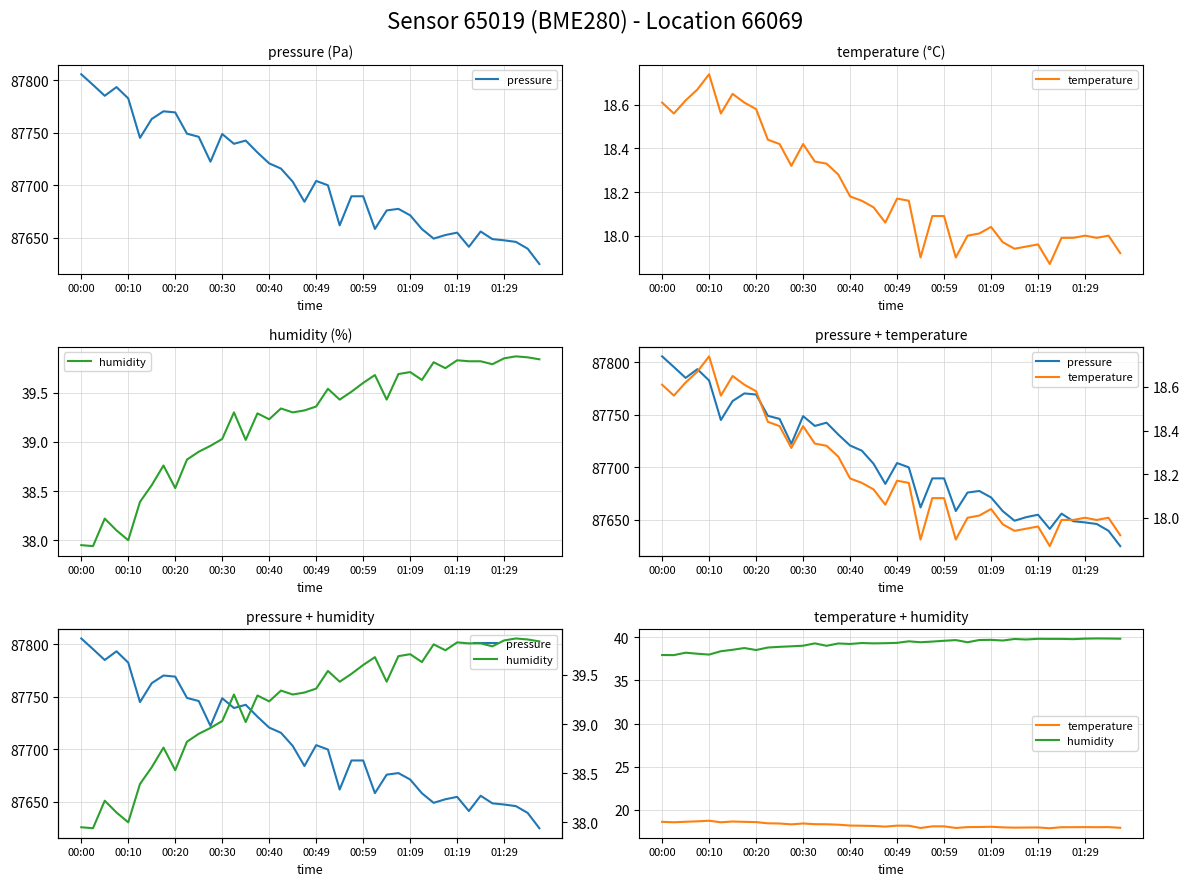

Which series changed the most between 11 and 33?

pressure